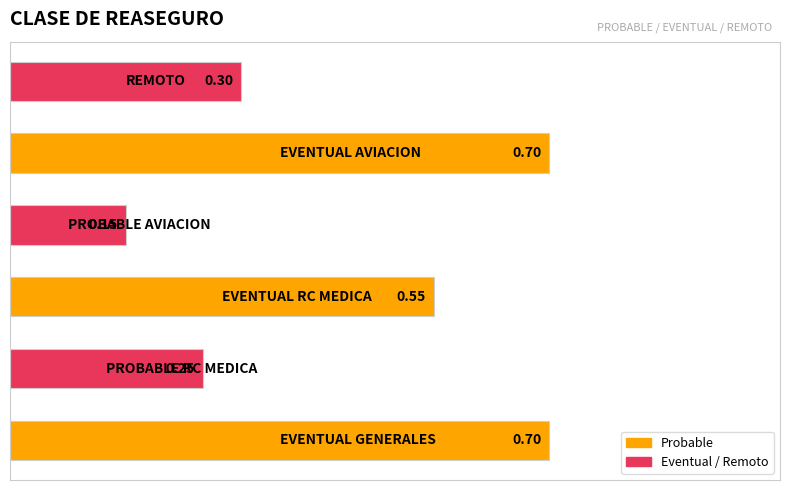

What is the difference between the second highest and minimum values?

0.5